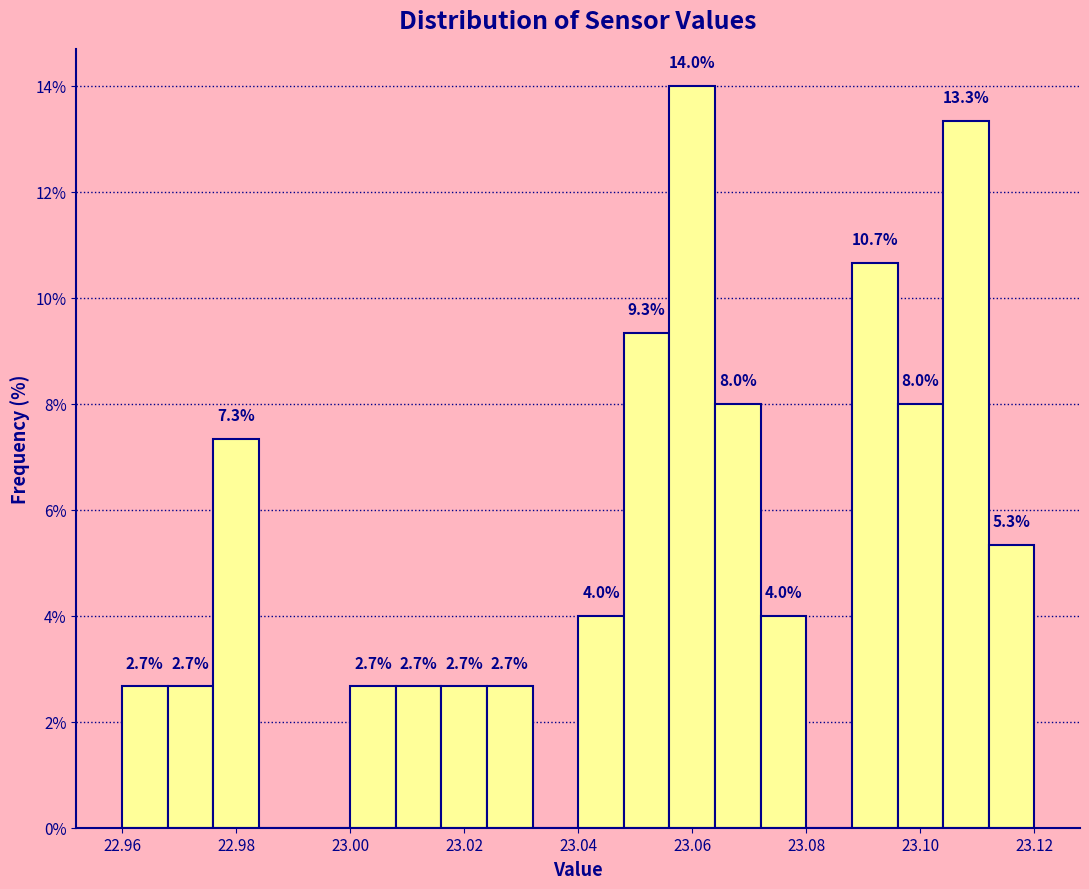

Over which range of the x-axis is the bar tallest?

23.056 to 23.064